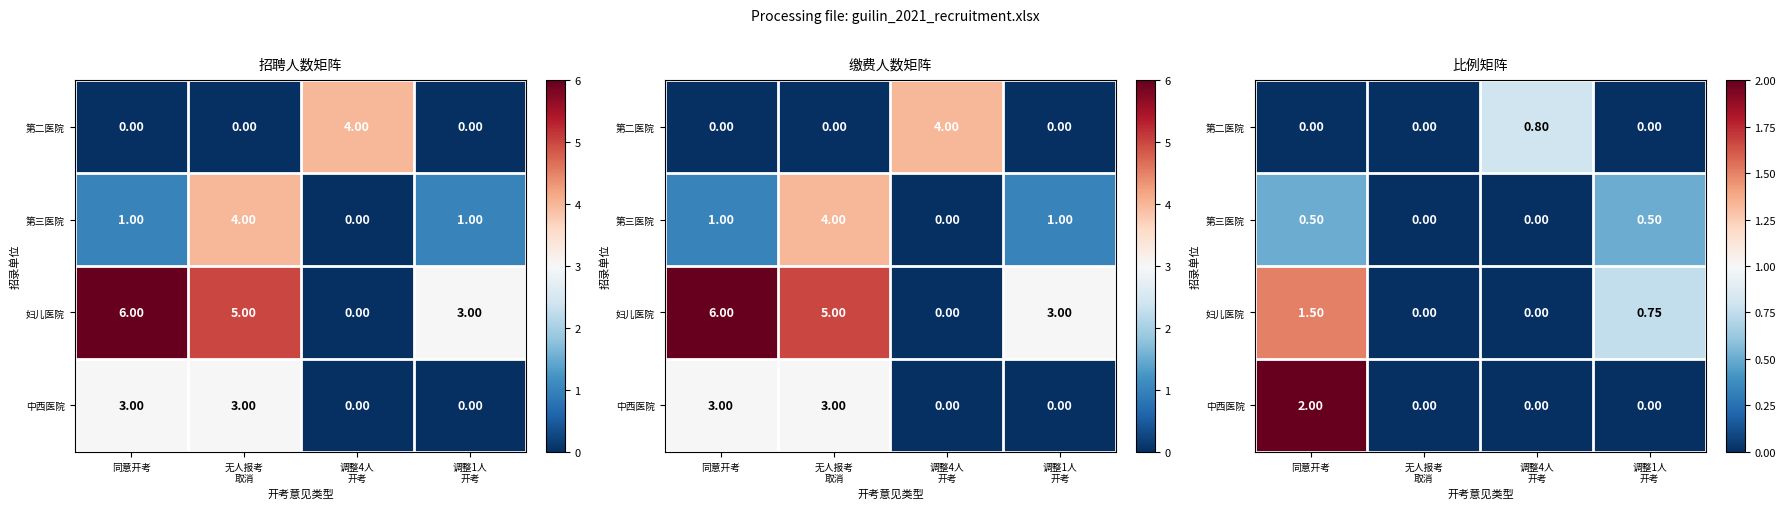

The 第二医院 series shows 0.0 at 无人报考 取消. True or false?

True